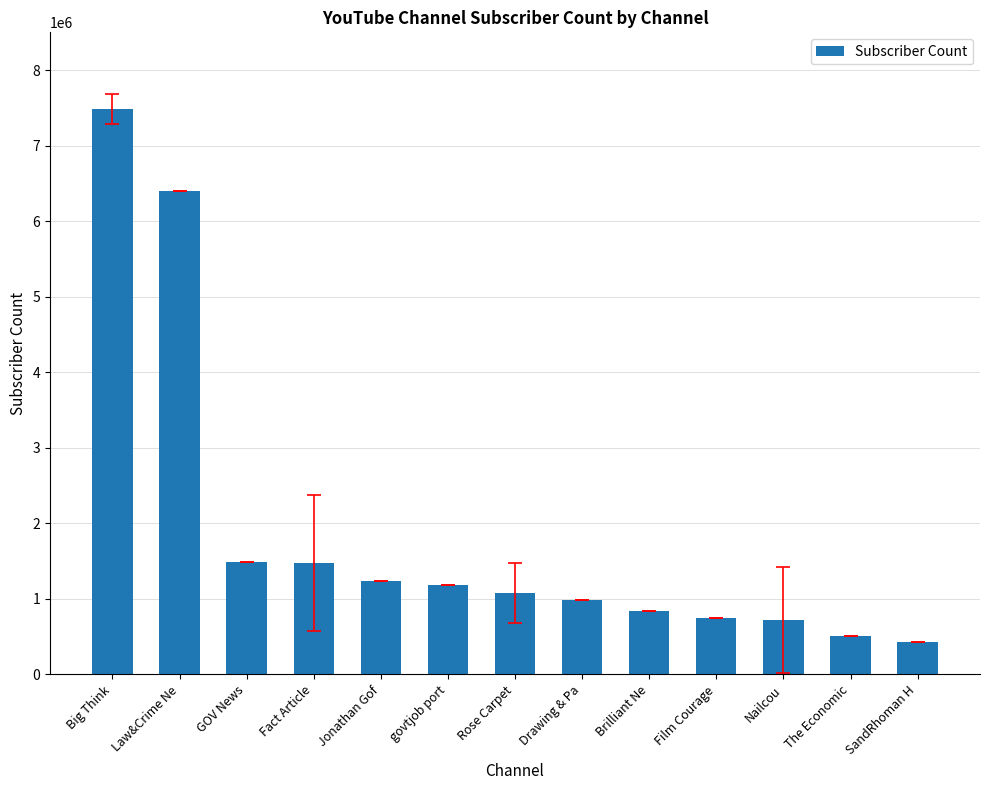

What is the difference between the maximum and minimum values?

7054000